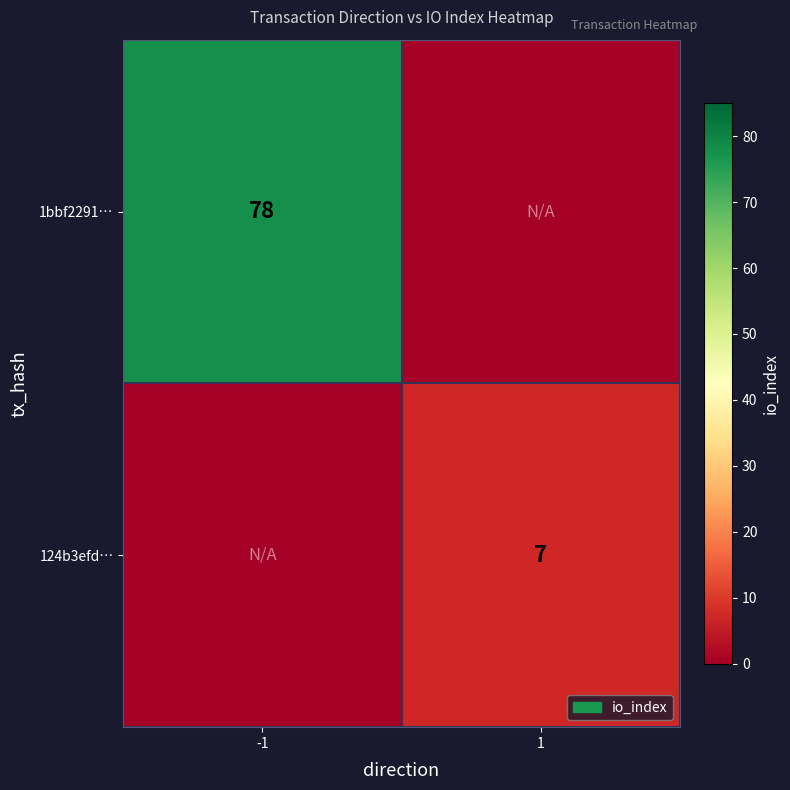

True or false: 1bbf2291… has a value of 16 at -1.

False